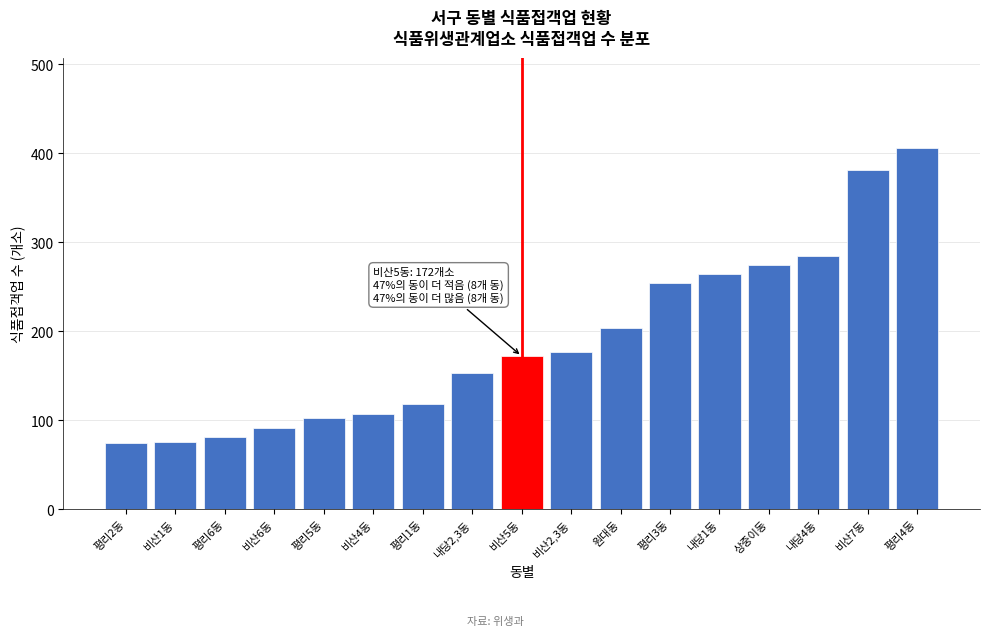

What is the value of the 10th bar from the left?

177